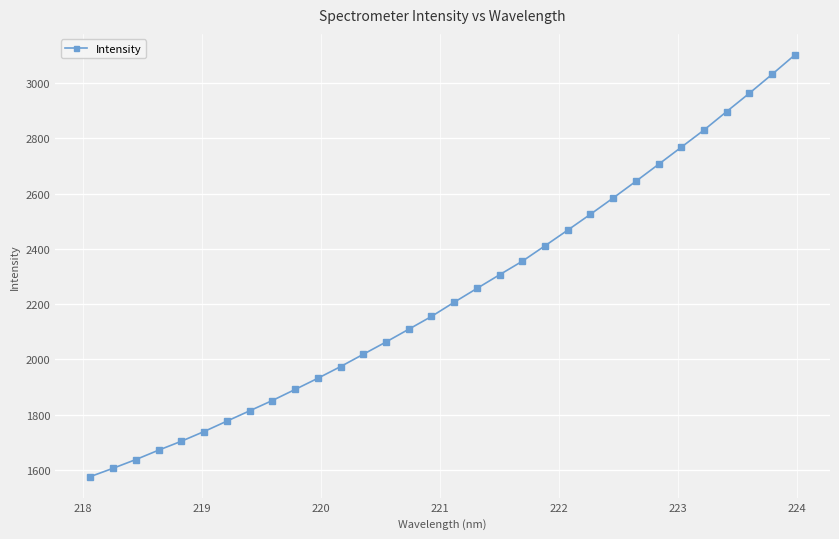

How many lines are shown in the chart?

1